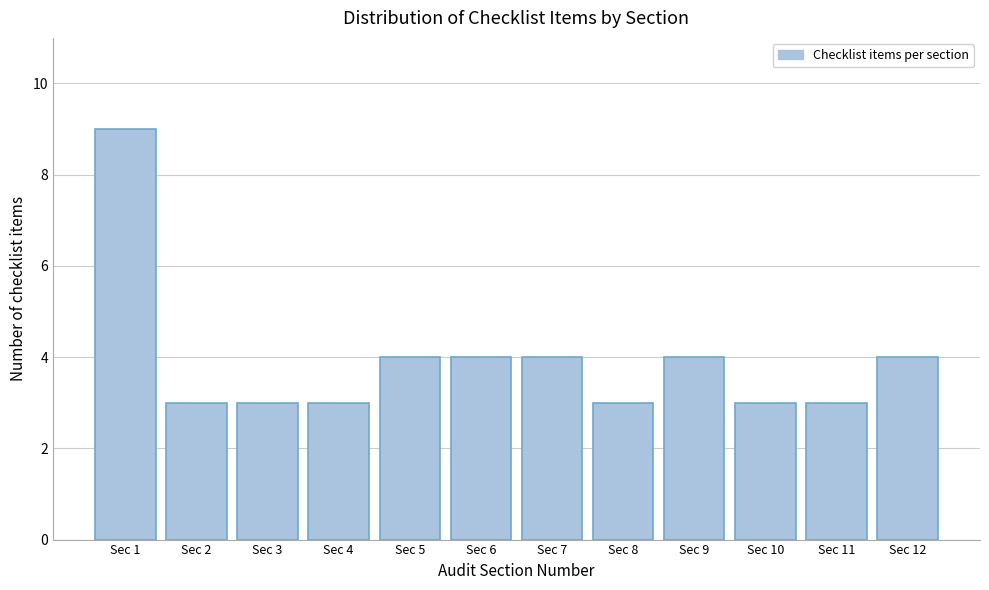

Reading left to right, list all the values displayed in this chart.

9	3	3	3	4	4	4	3	4	3	3	4